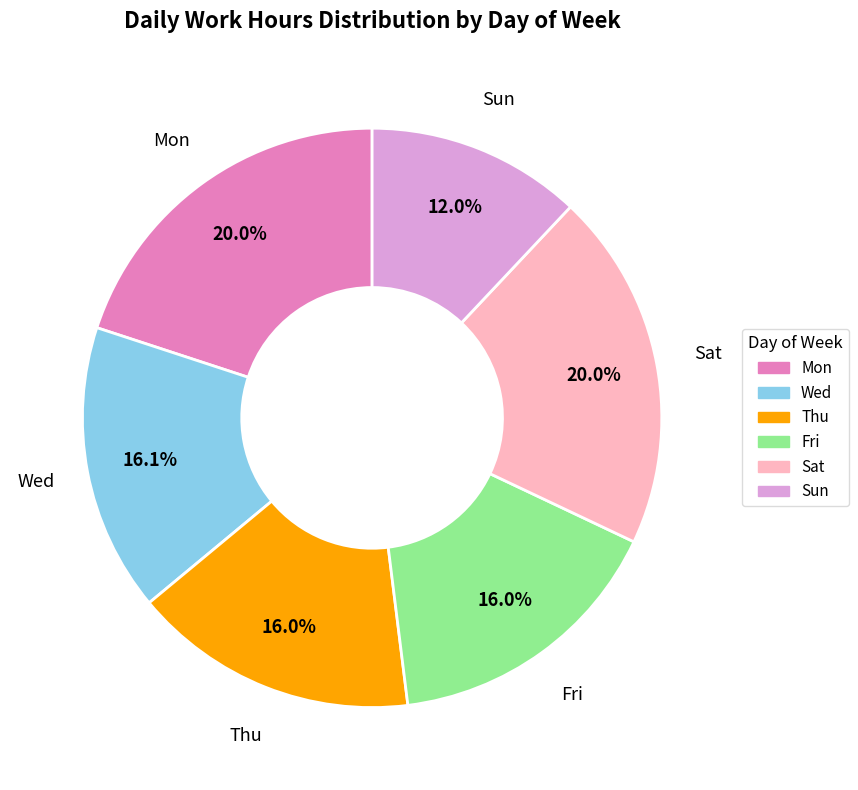

Is there any slice that represents more than half of the pie?

No